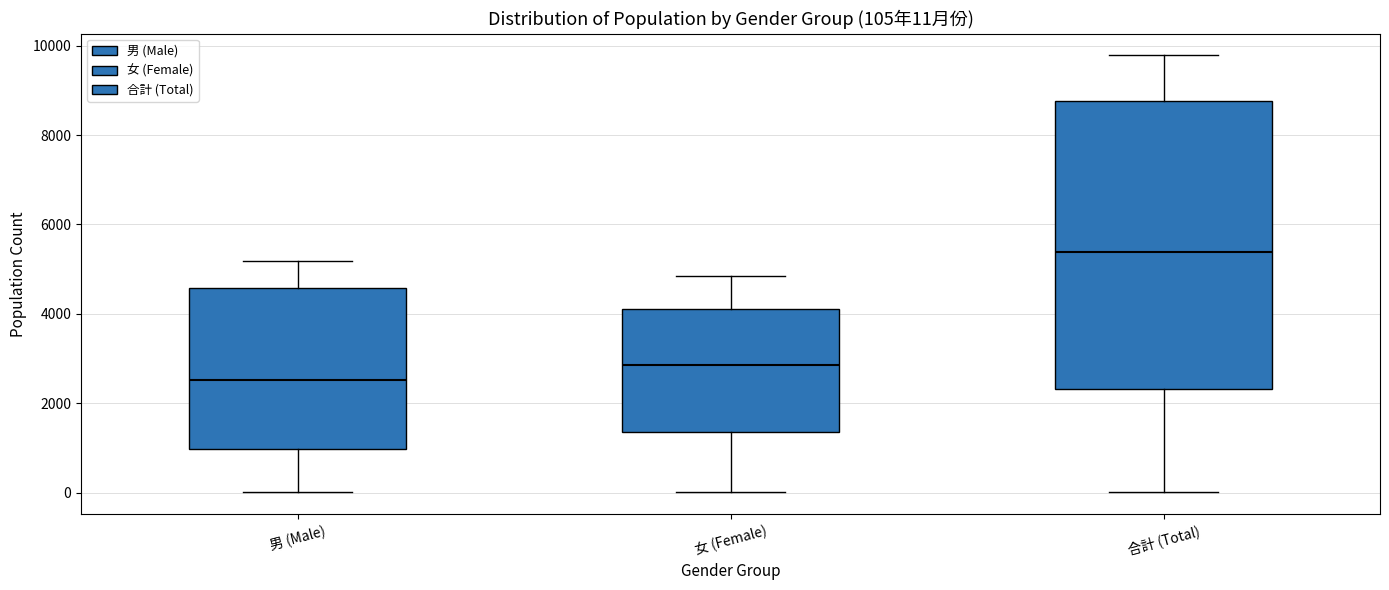

Which box's median line is the highest?

合計 (Total)